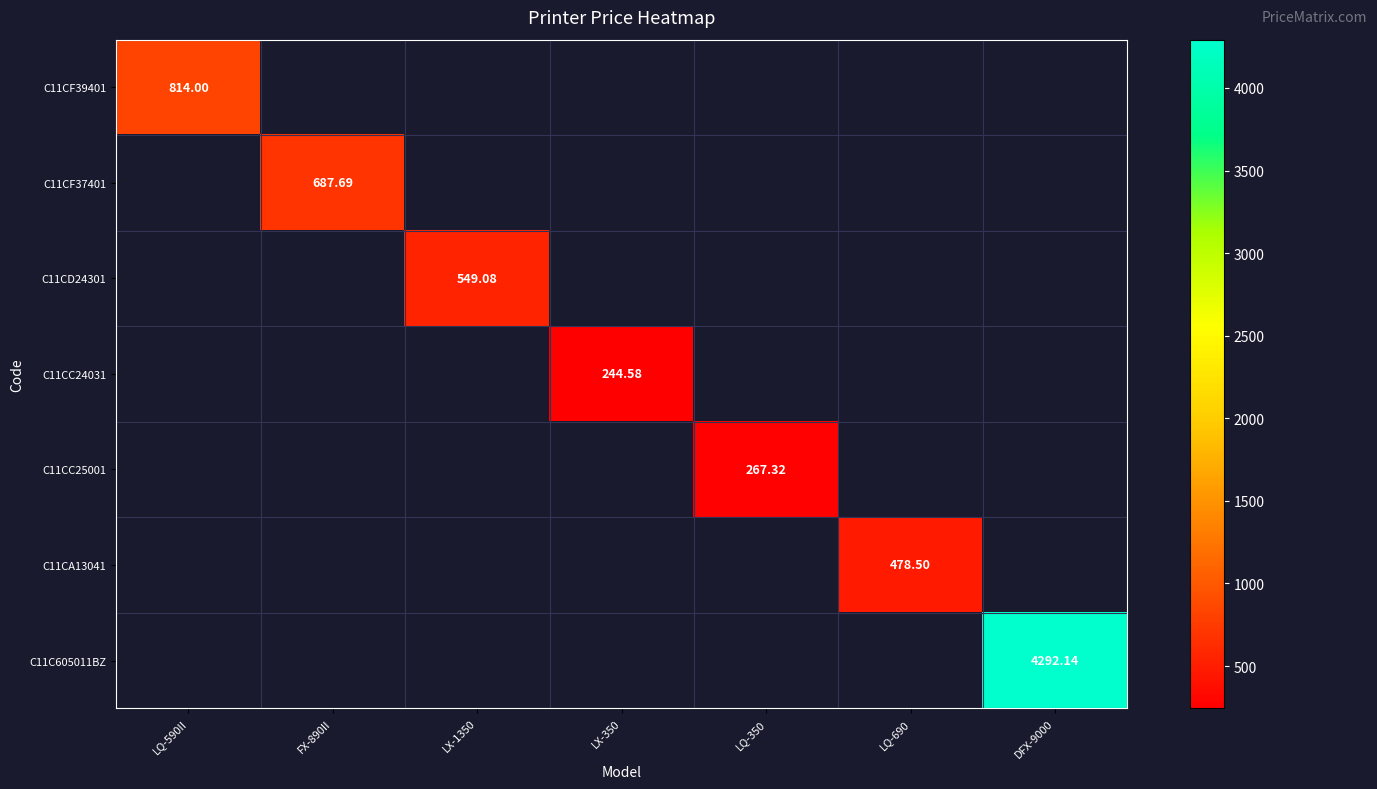

What is the greatest value displayed?

4292.1